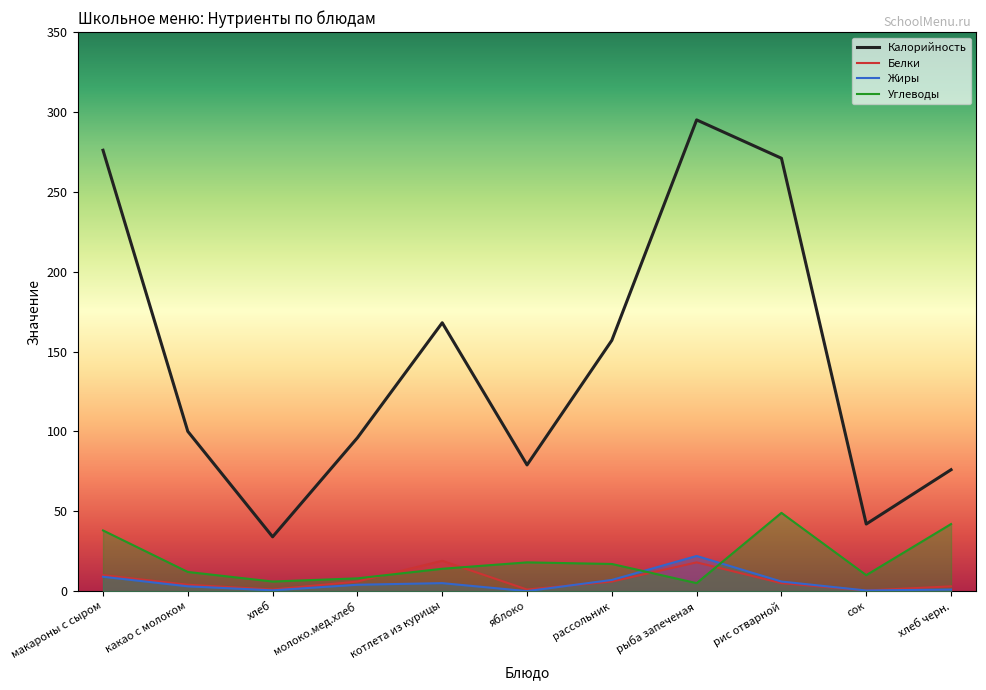

Reading right to left, transcribe all the data shown in this chart.

Калорийность: хлеб черн.=76.0	сок=42.0	рис отварной=271.0	рыба запеченая=295.0	рассольник=157.0	яблоко=79.0	котлета из курицы=168.0	молоко.мед.хлеб=96.0	хлеб=34.0	какао с молоком=100.0	макароны с сыром=276.0
Белки: хлеб черн.=3.0	сок=0.4	рис отварной=5.0	рыба запеченая=18.0	рассольник=6.0	яблоко=1.0	котлета из курицы=19.0	молоко.мед.хлеб=6.0	хлеб=1.0	какао с молоком=4.0	макароны с сыром=10.0
Жиры: хлеб черн.=1.0	сок=0.4	рис отварной=6.0	рыба запеченая=22.0	рассольник=7.0	яблоко=0.0	котлета из курицы=5.0	молоко.мед.хлеб=4.0	хлеб=0.5	какао с молоком=3.0	макароны с сыром=9.0
Углеводы: хлеб черн.=42.0	сок=10.0	рис отварной=49.0	рыба запеченая=5.0	рассольник=17.0	яблоко=18.0	котлета из курицы=14.0	молоко.мед.хлеб=8.0	хлеб=6.0	какао с молоком=12.0	макароны с сыром=38.0